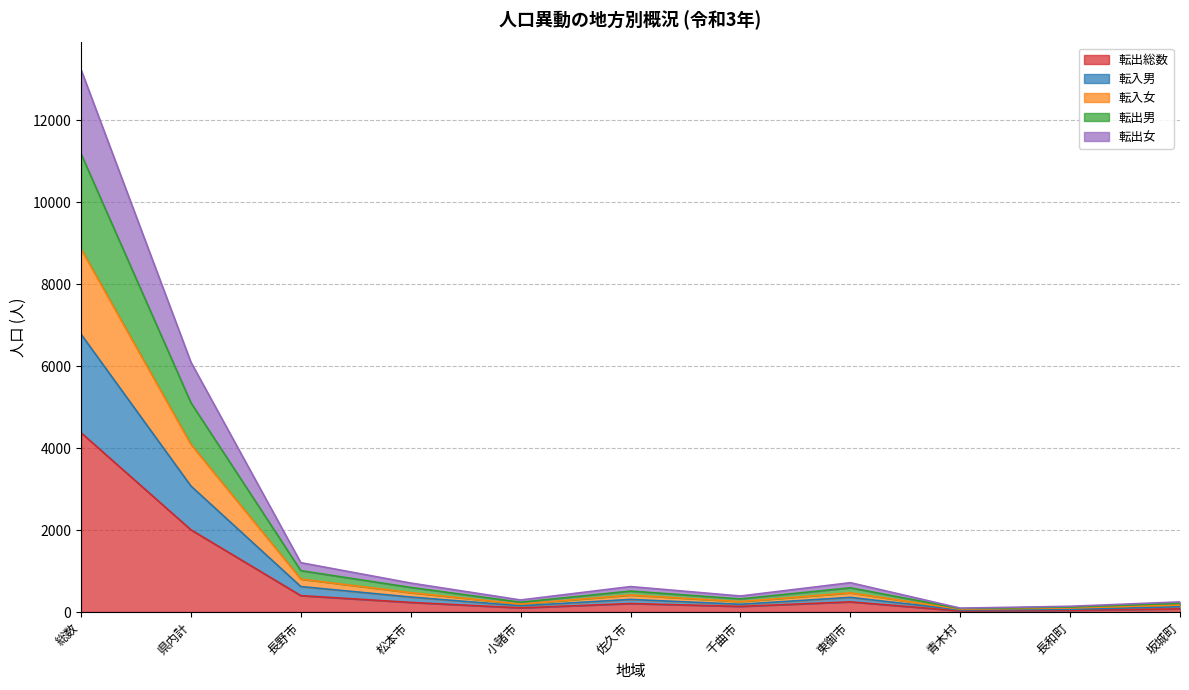

Count the number of categories in the chart.

11